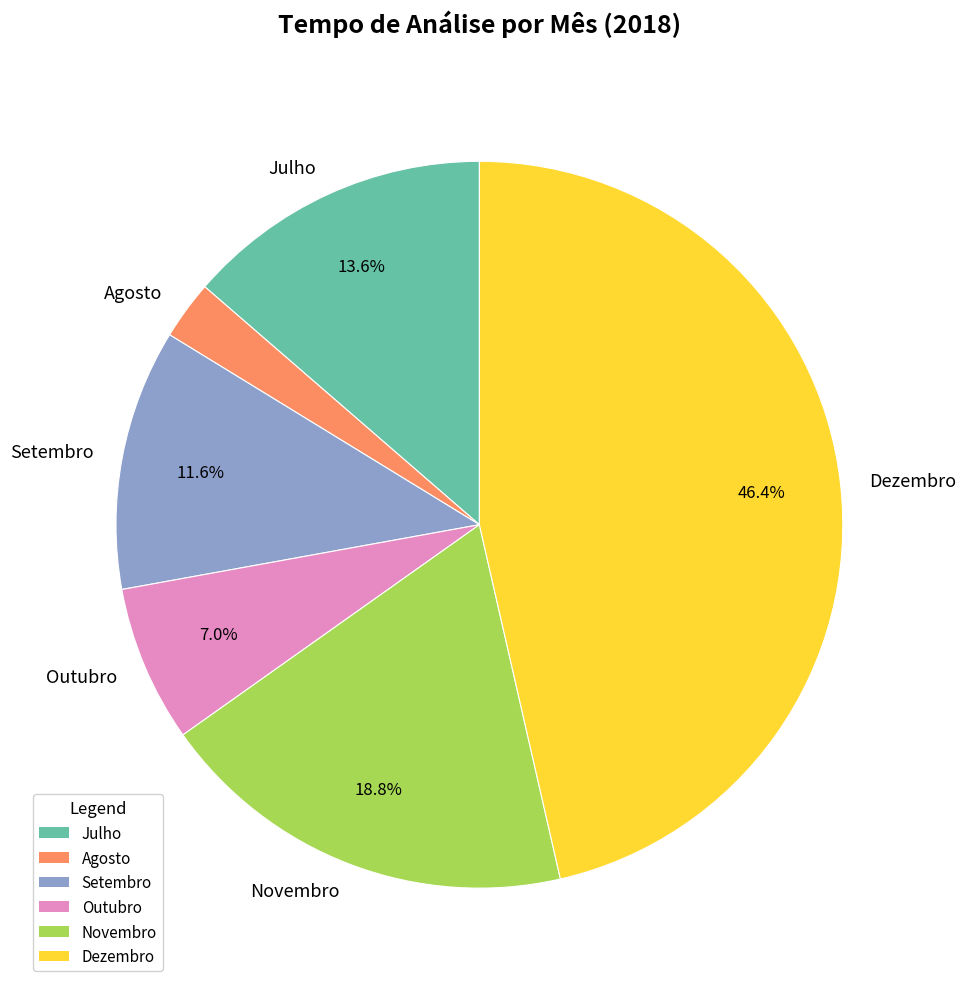

To the nearest percent, what is the combined percentage of Agosto and Julho?

16%